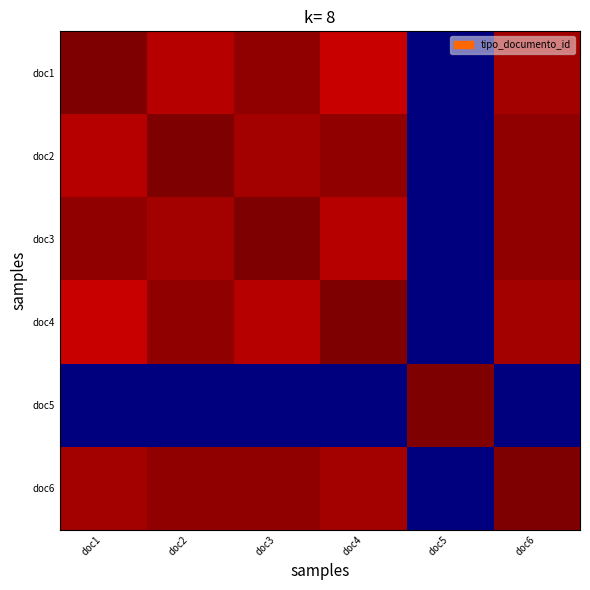

At doc1, list the series in order from largest to smallest.

doc1, doc3, doc6, doc2, doc4, doc5